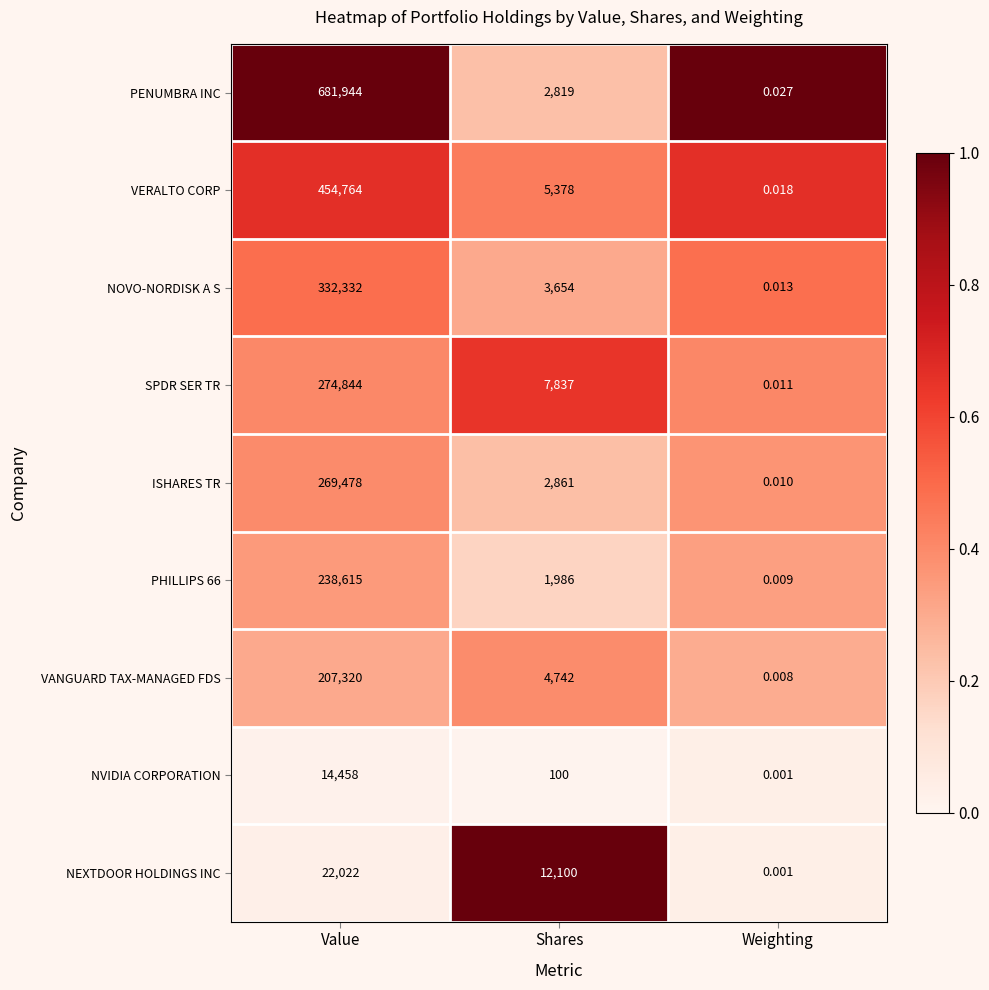

Where does the VANGUARD TAX-MANAGED FDS series first go above 4742?

Value